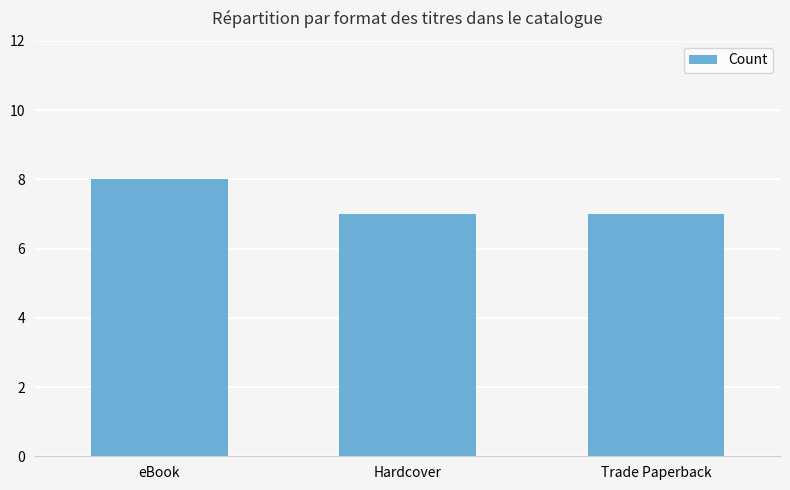

What is the ratio of the value at Hardcover to the value at eBook?

0.9